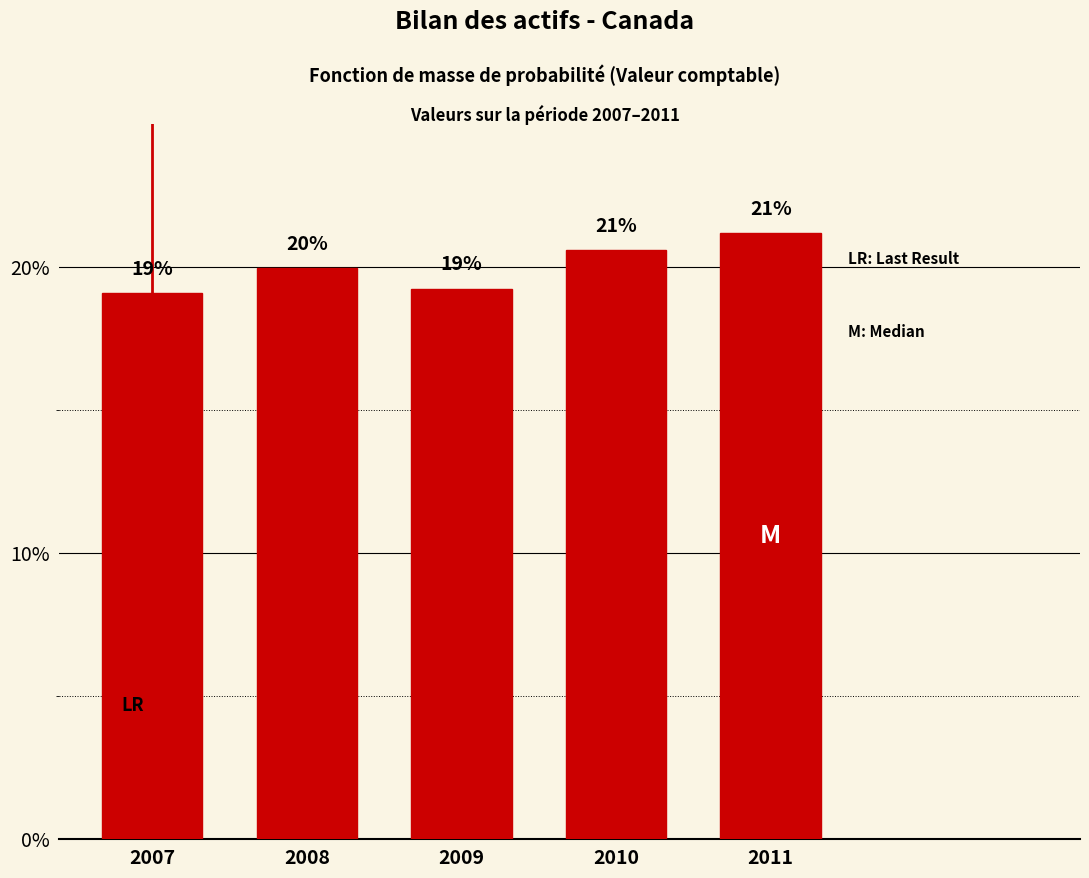

What is the value of the 5th bar from the left?

21.2